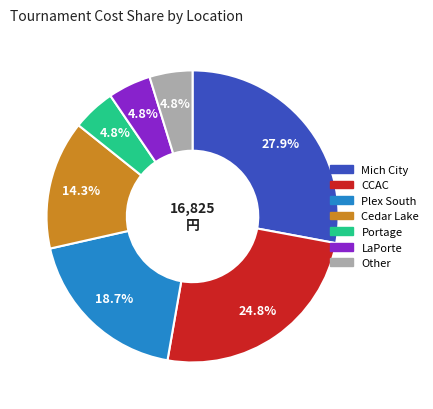

Is there any slice that represents more than half of the pie?

No